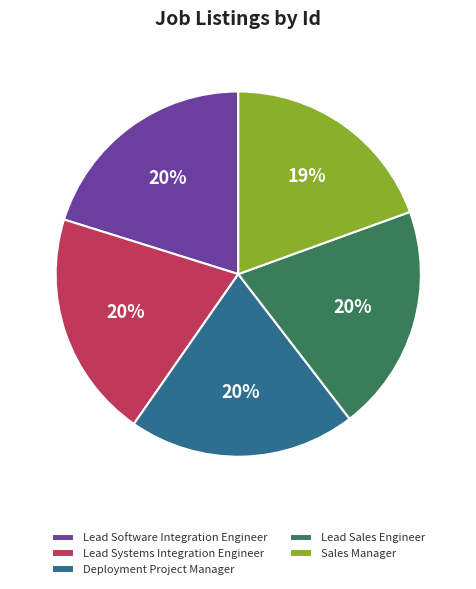

What is the ratio of the value at Lead Systems Integration Engineer to the value at Deployment Project Manager?

1.0